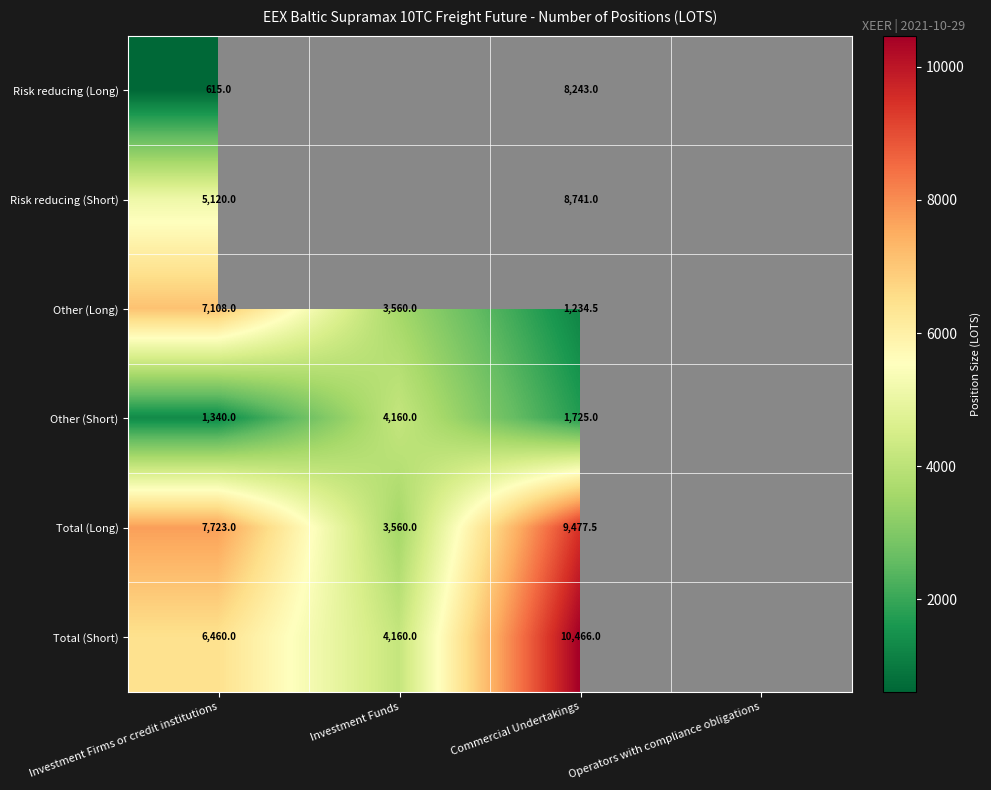

The value of Other (Long) at Commercial Undertakings is 830.9. True or false?

False